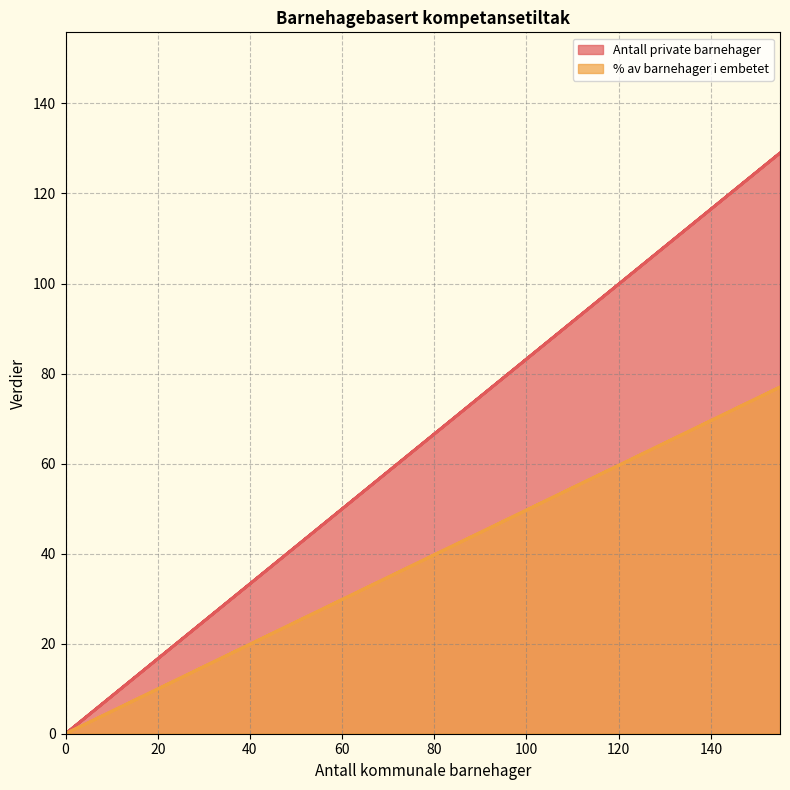

Count the % av barnehager i embetet values in the range 0 to 77.

5